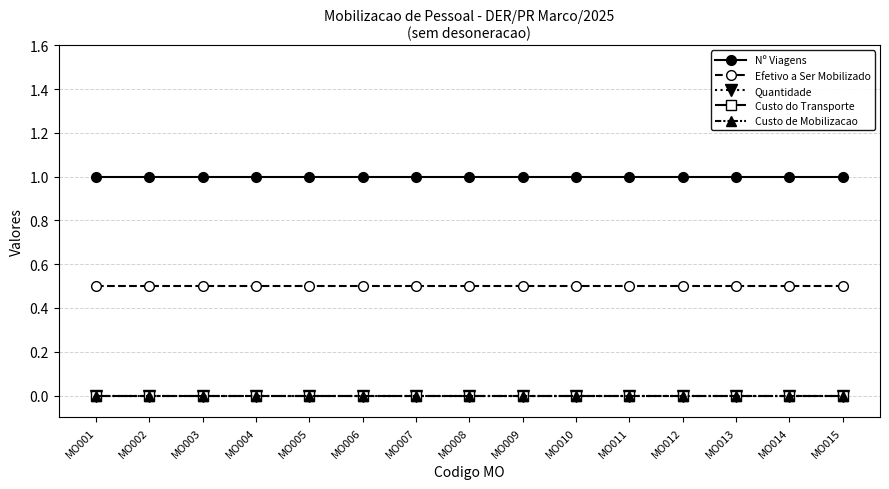

Which has a higher value, MO015 or MO007?

MO015